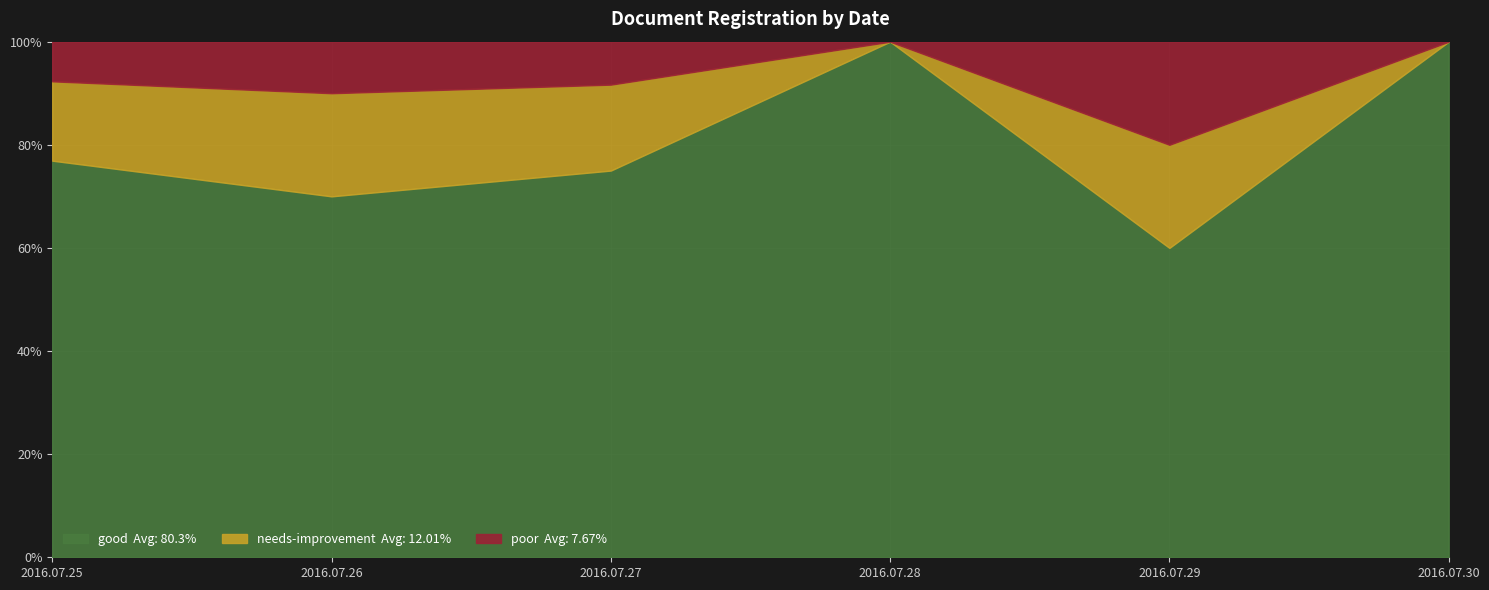

At how many categories does at least one series exceed 0?

6